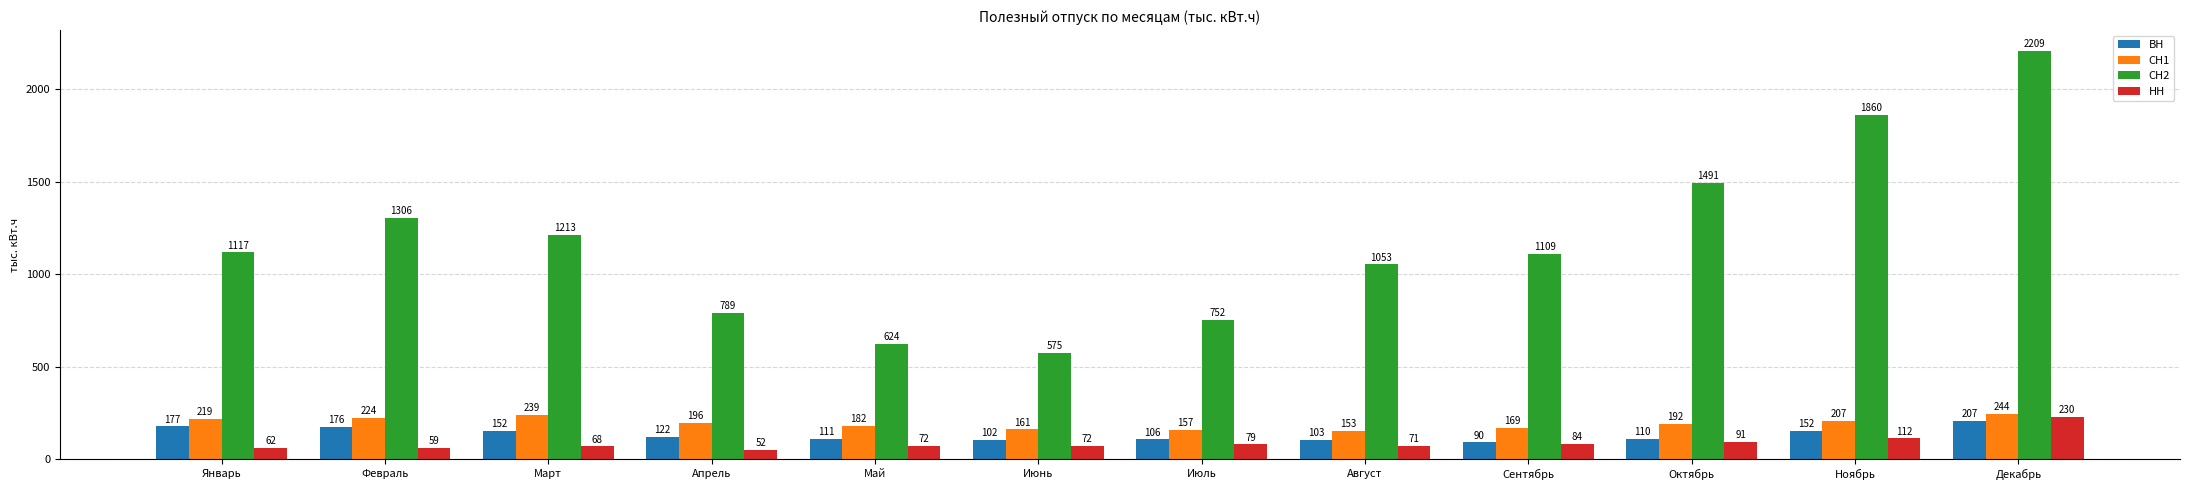

What is the label of the 5th bar from the right?

Август